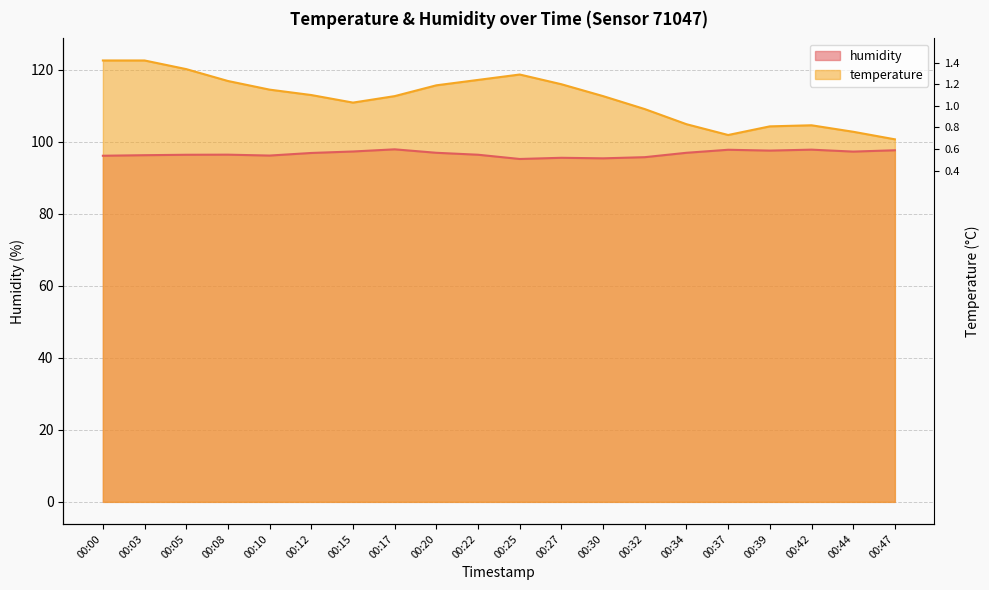

At how many categories does at least one series exceed 102?

18